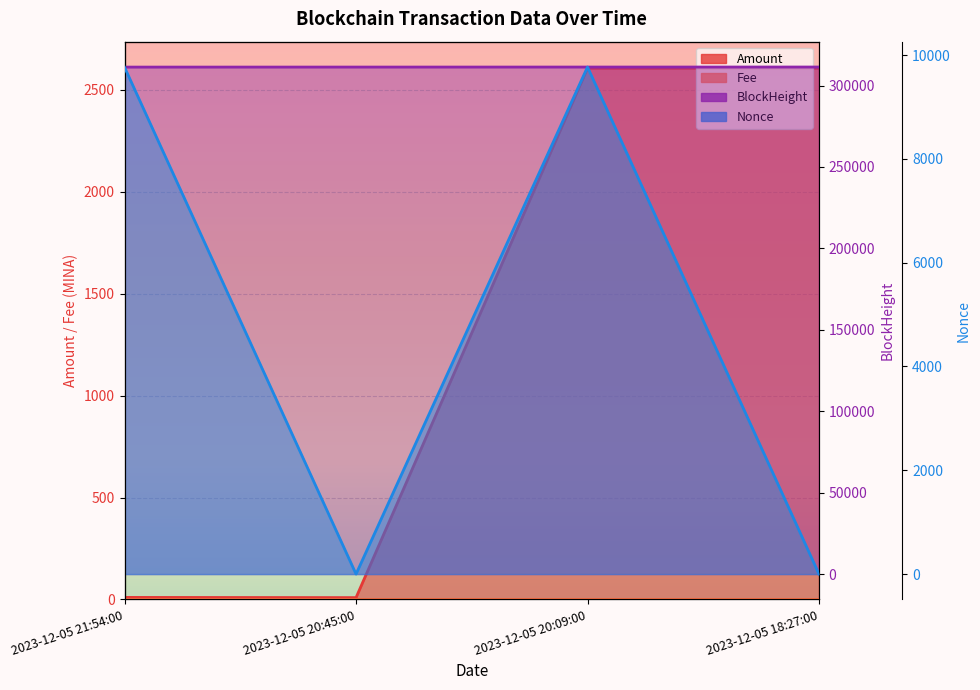

List the series in order of their peak value, highest first.

BlockHeight, Fee, Amount, Nonce